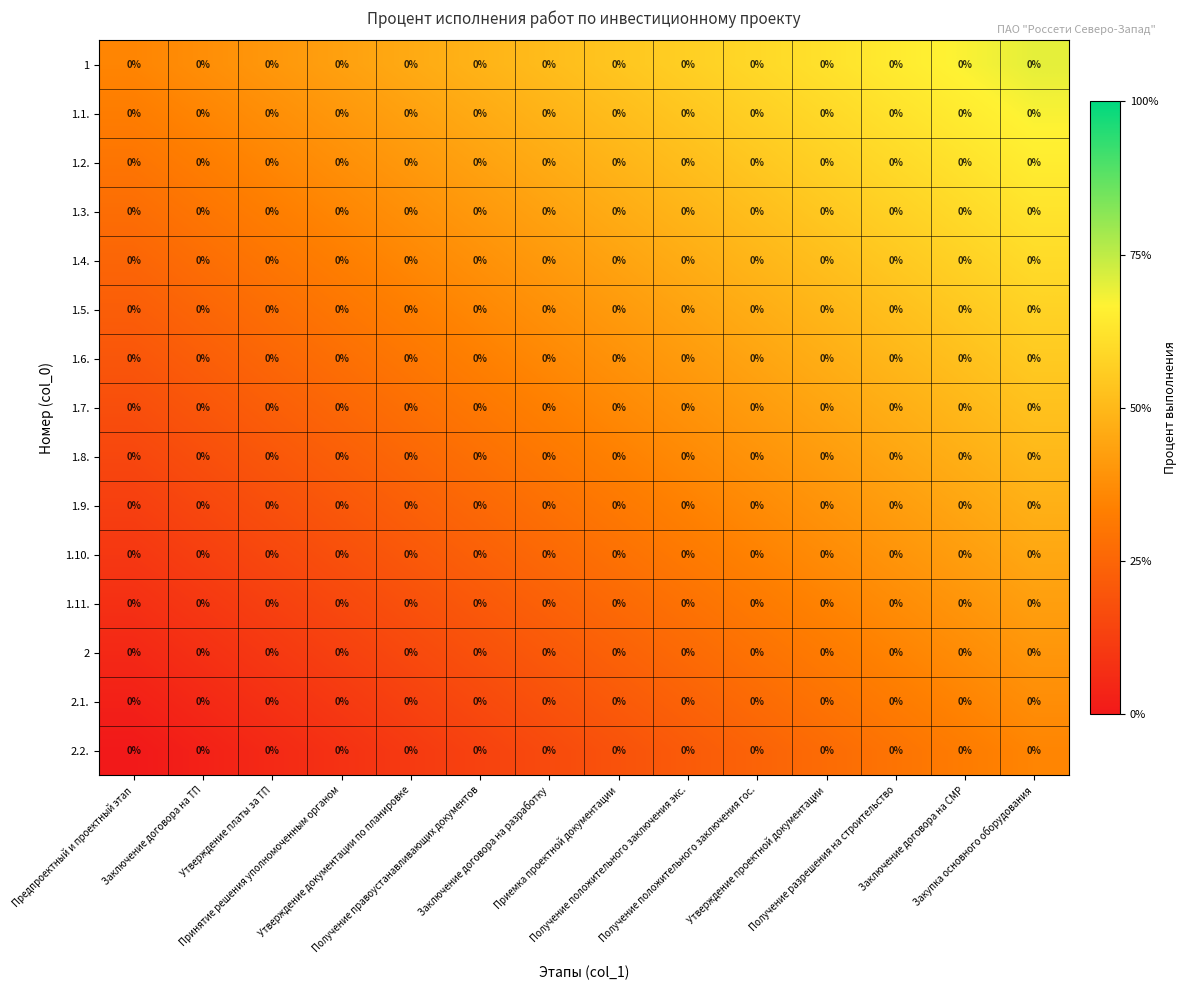

Rank the categories by 1.8. value from highest to lowest.

Закупка основного оборудования, Заключение договора на СМР, Получение разрешения на строительство, Утверждение проектной документации, Получение положительного заключения гос., Получение положительного заключения экс., Приемка проектной документации, Заключение договора на разработку, Получение правоустанавливающих документов, Утверждение документации по планировке, Принятие решения уполномоченным органом, Утверждение платы за ТП, Заключение договора на ТП, Предпроектный и проектный этап